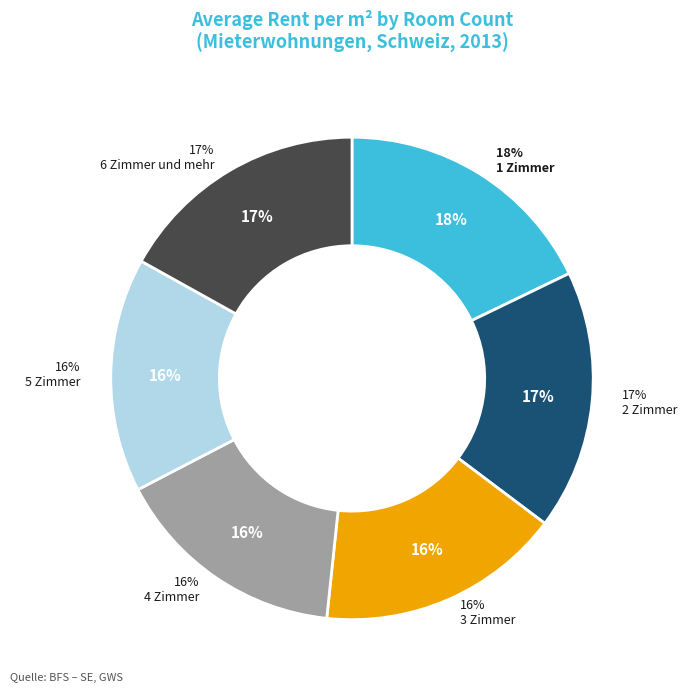

How many segments does this pie chart have?

6